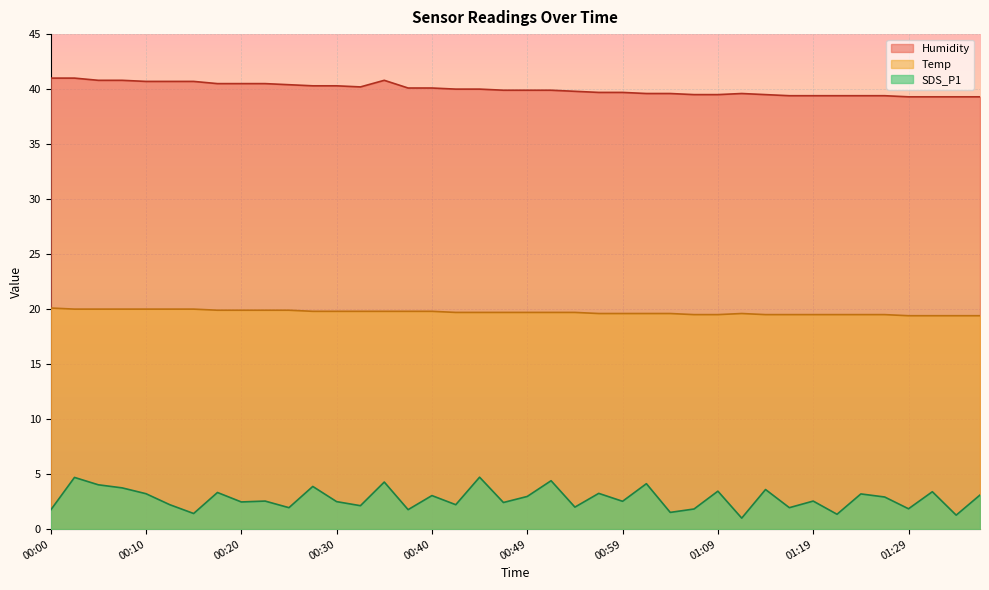

Rank the series by their average value, from lowest to highest.

SDS_P1, Temp, Humidity